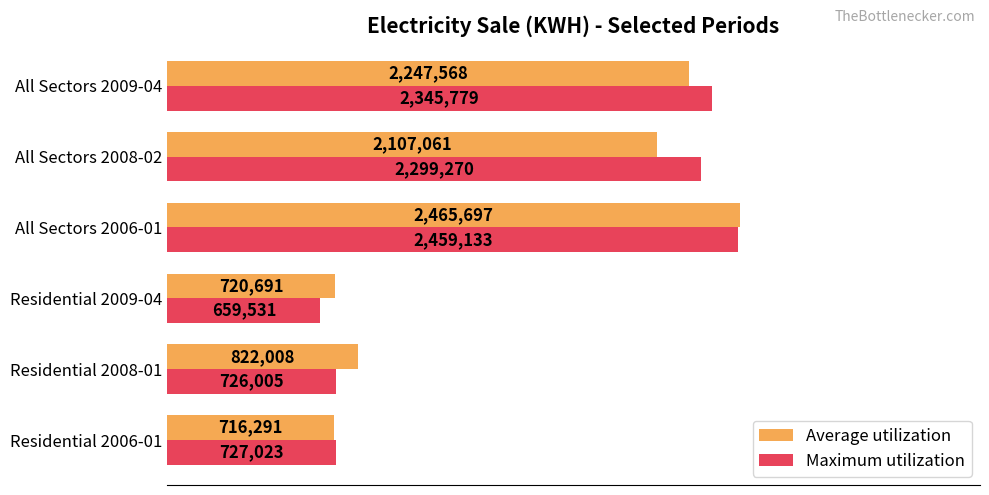

What are all the series names shown in the legend?

Average utilization, Maximum utilization